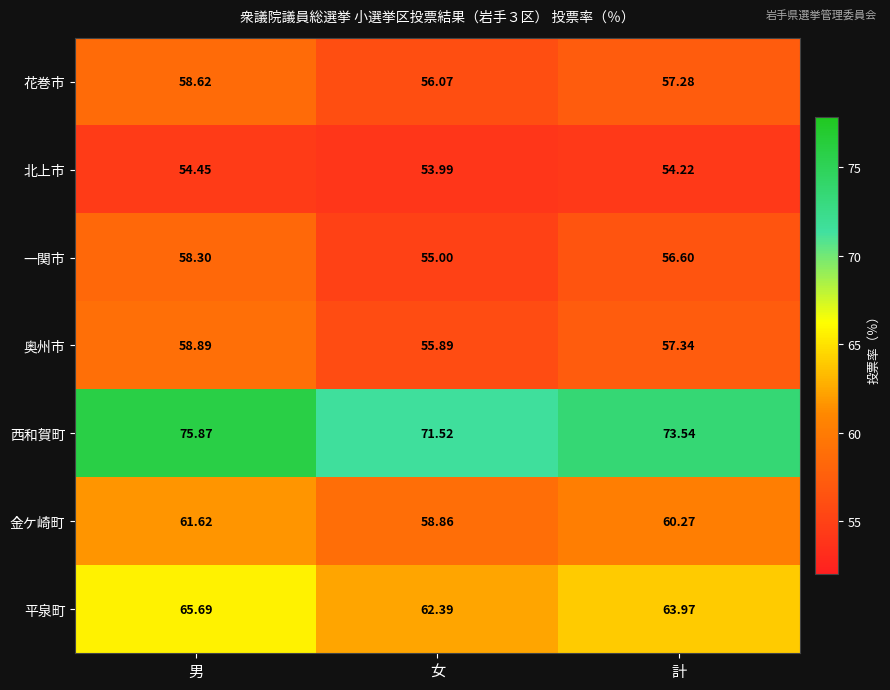

Which series has the largest range (max minus min)?

西和賀町